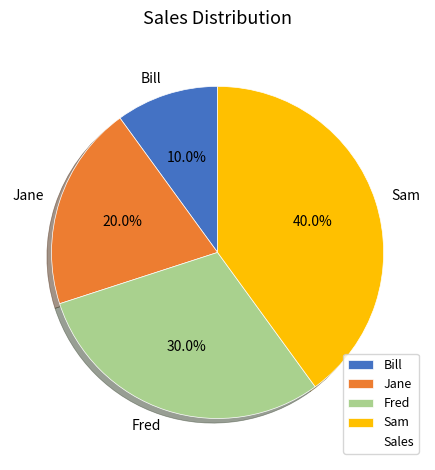

What percentage is the Sam slice, to the nearest percent?

40%